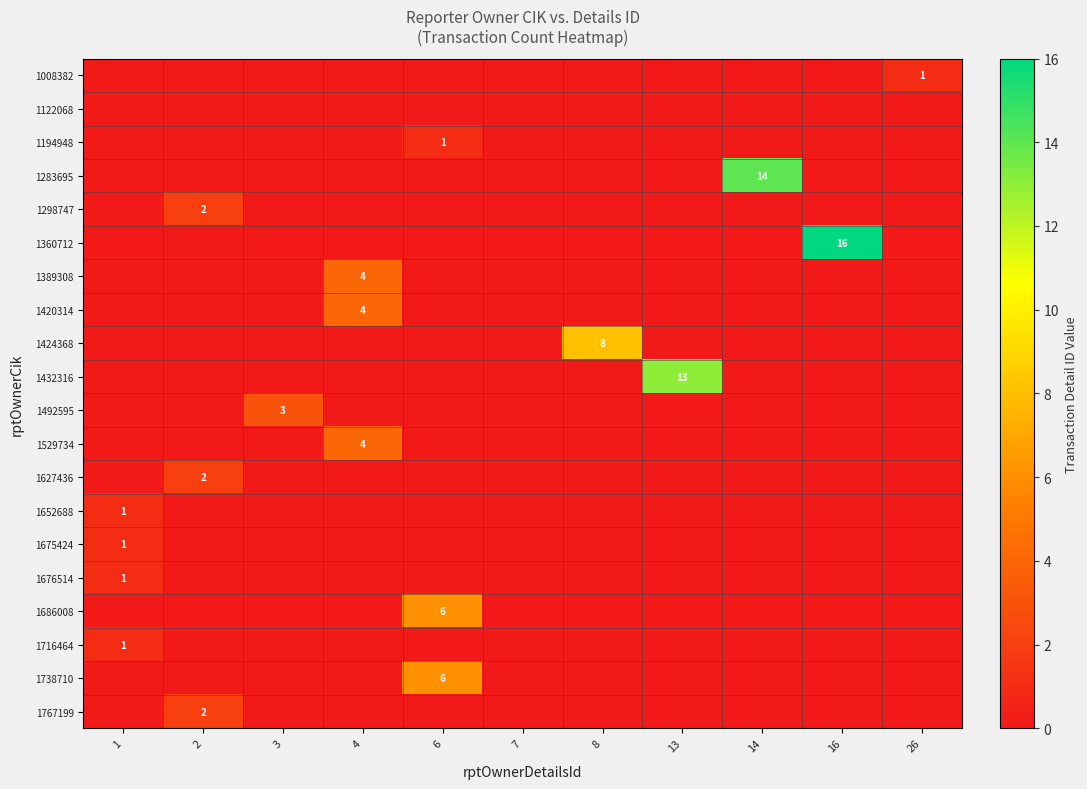

The 1529734 series shows 2 at 1. True or false?

False